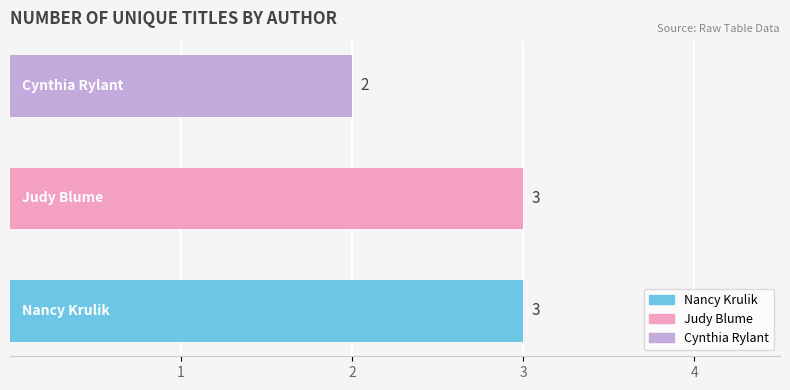

How many values are between 2 and 3?

3